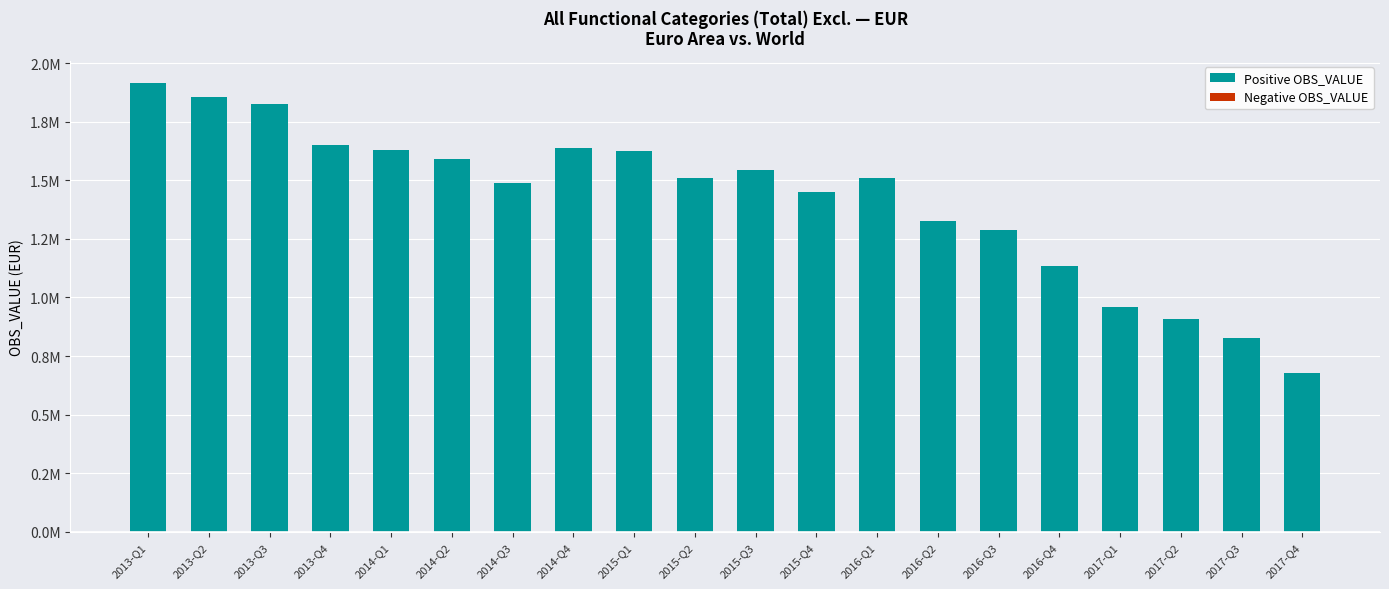

At which category does the chart reach its minimum across all series?

2017-Q4